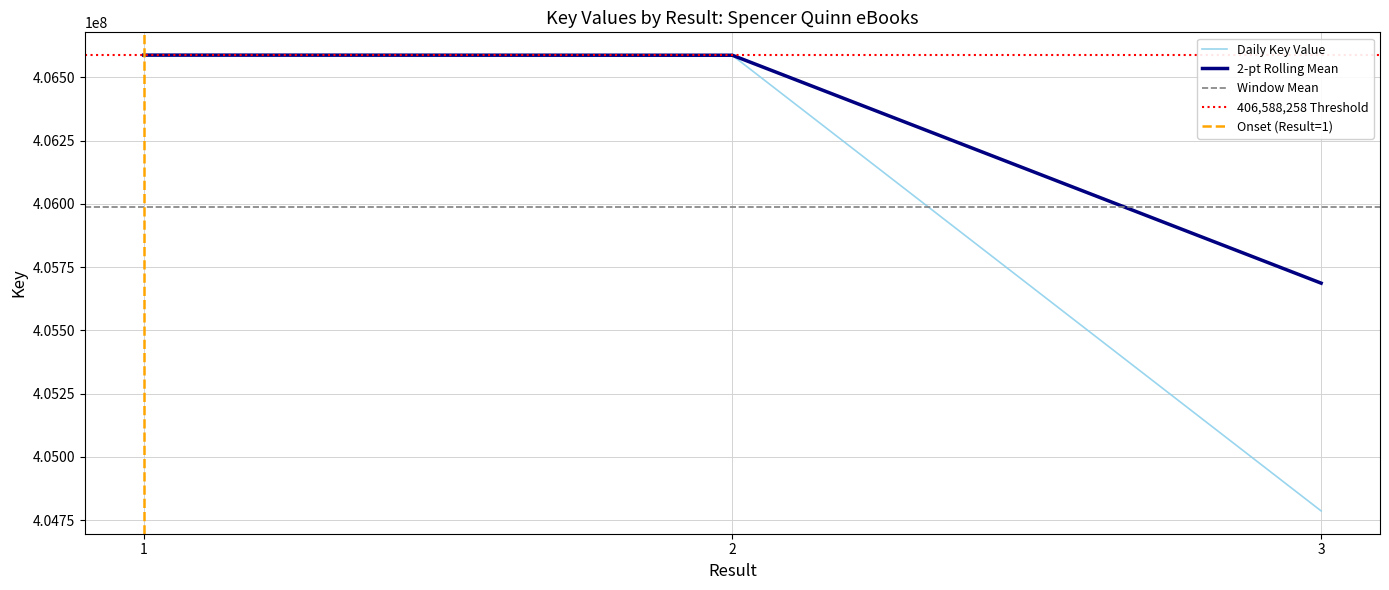

Does the chart display data point markers on the line(s)?

No